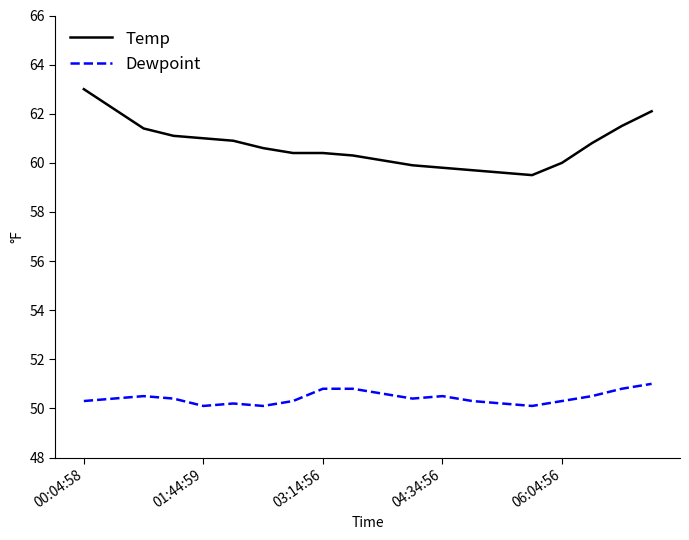

True or false: Dewpoint and Temp cross at least once.

False